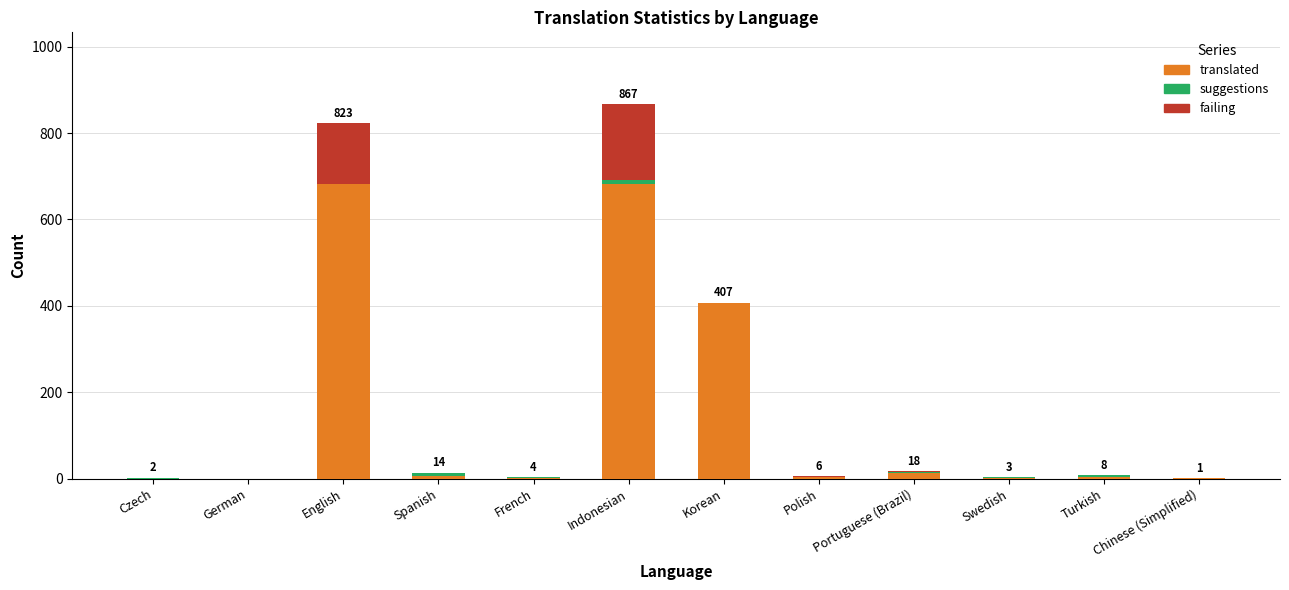

The translated series shows 2 at French. True or false?

True